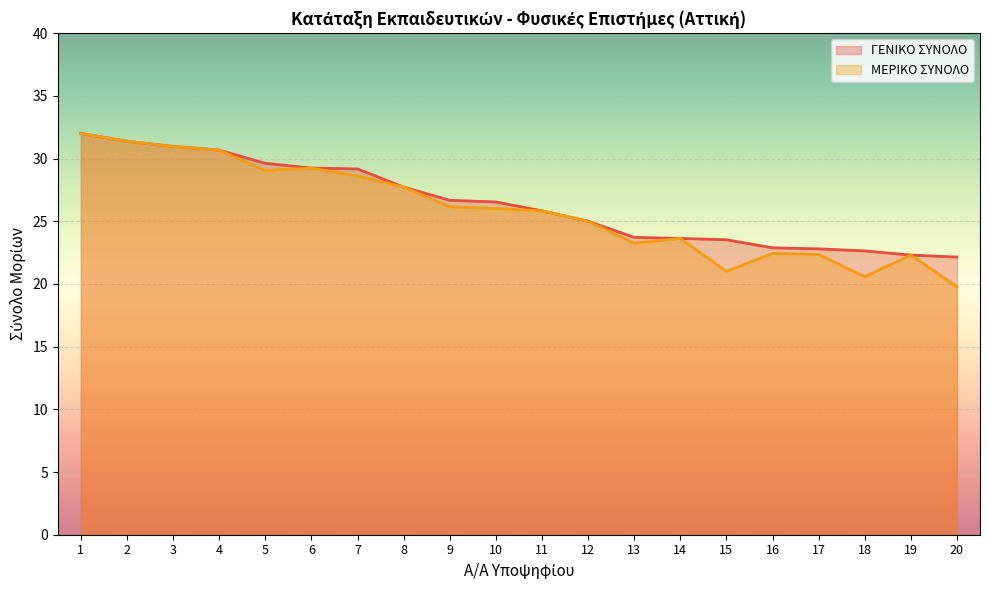

What is the minimum value for ΜΕΡΙΚΟ ΣΥΝΟΛΟ?

19.8